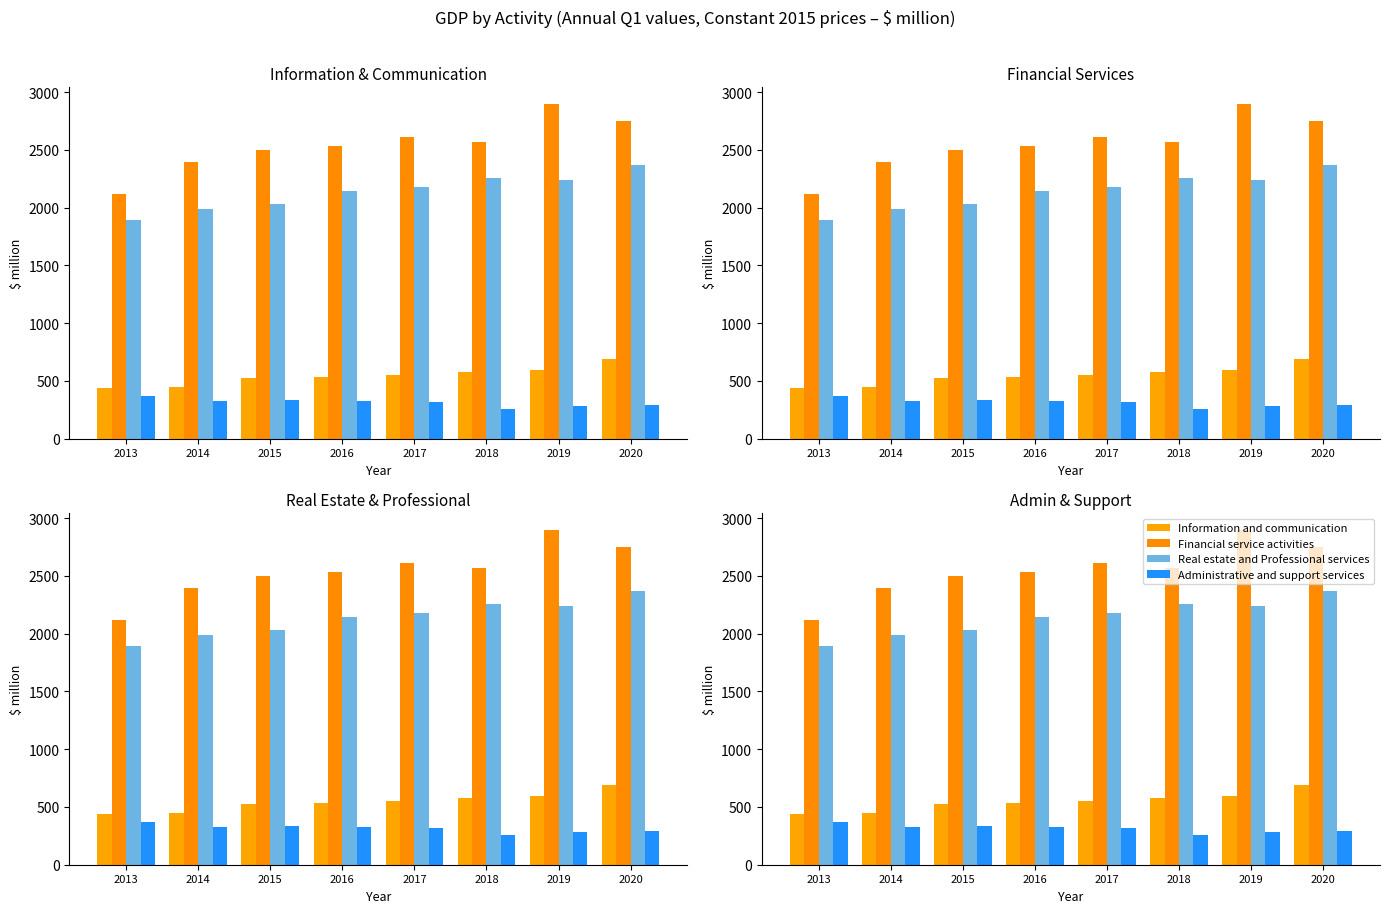

Does the chart contain stacked bars?

No